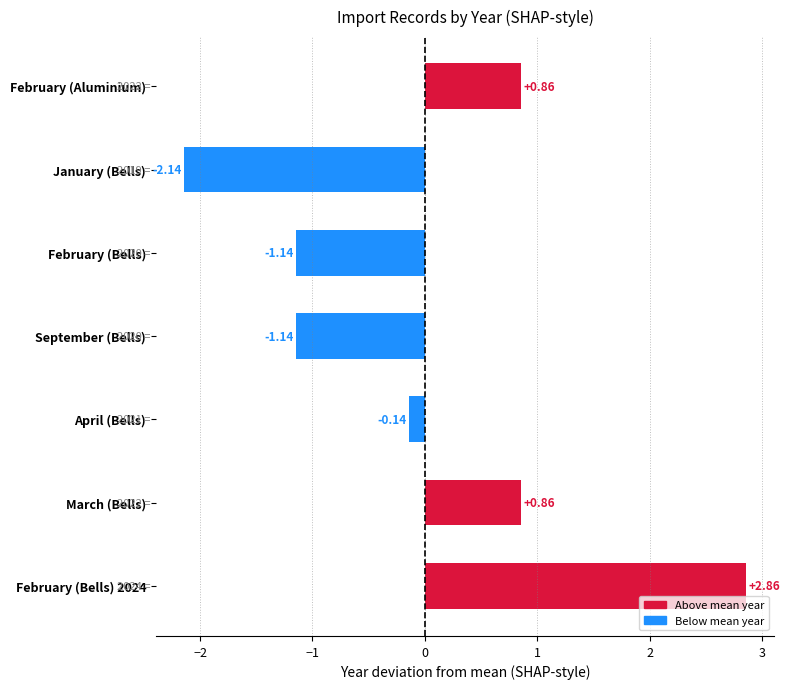

Between April (Bells) and March (Bells), which is larger?

March (Bells)